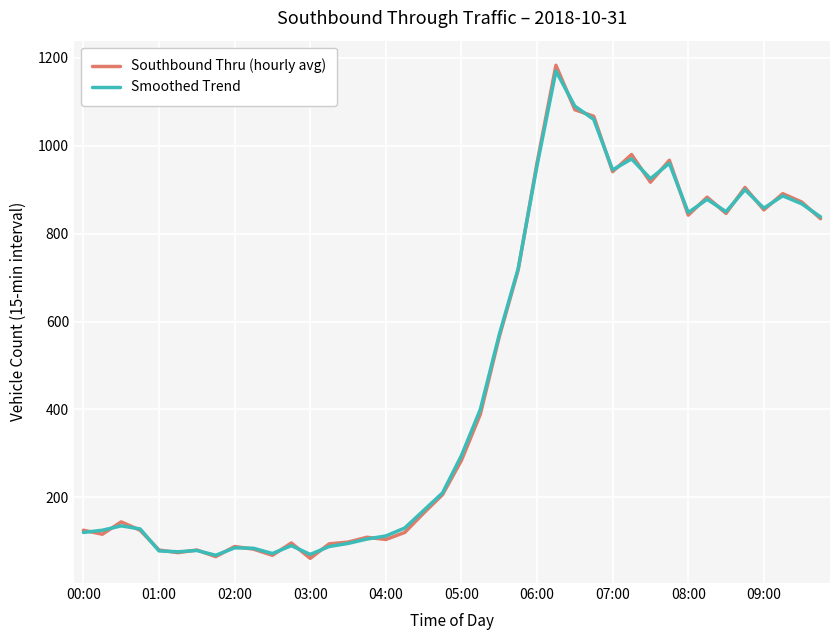

Does the chart display data point markers on the line(s)?

No